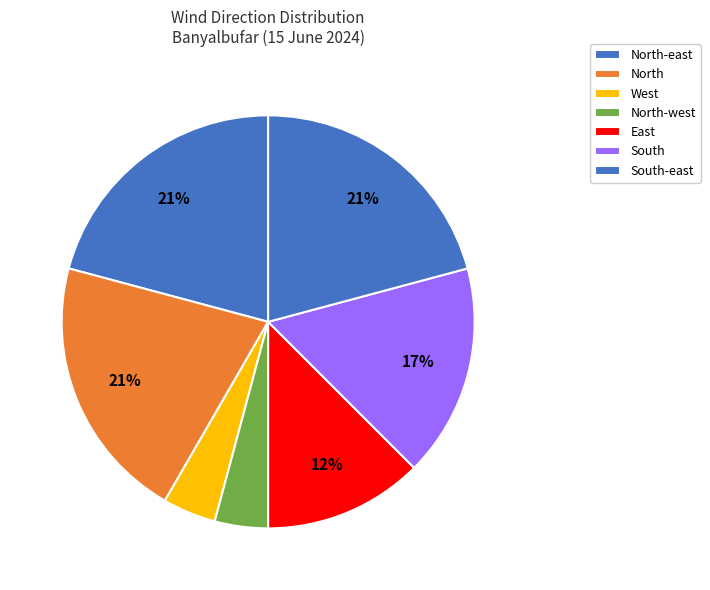

Does North-east account for over 50% of the chart?

No